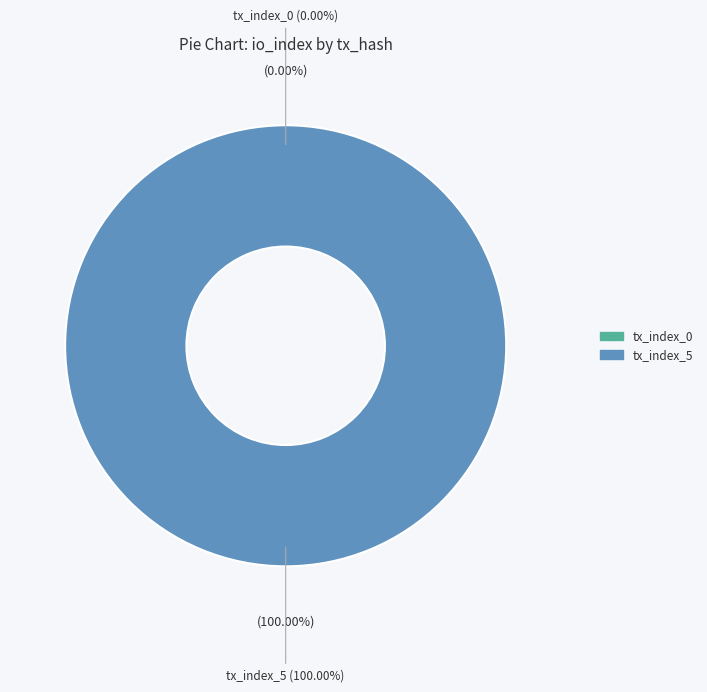

To the nearest percent, what is the average slice percentage?

50%